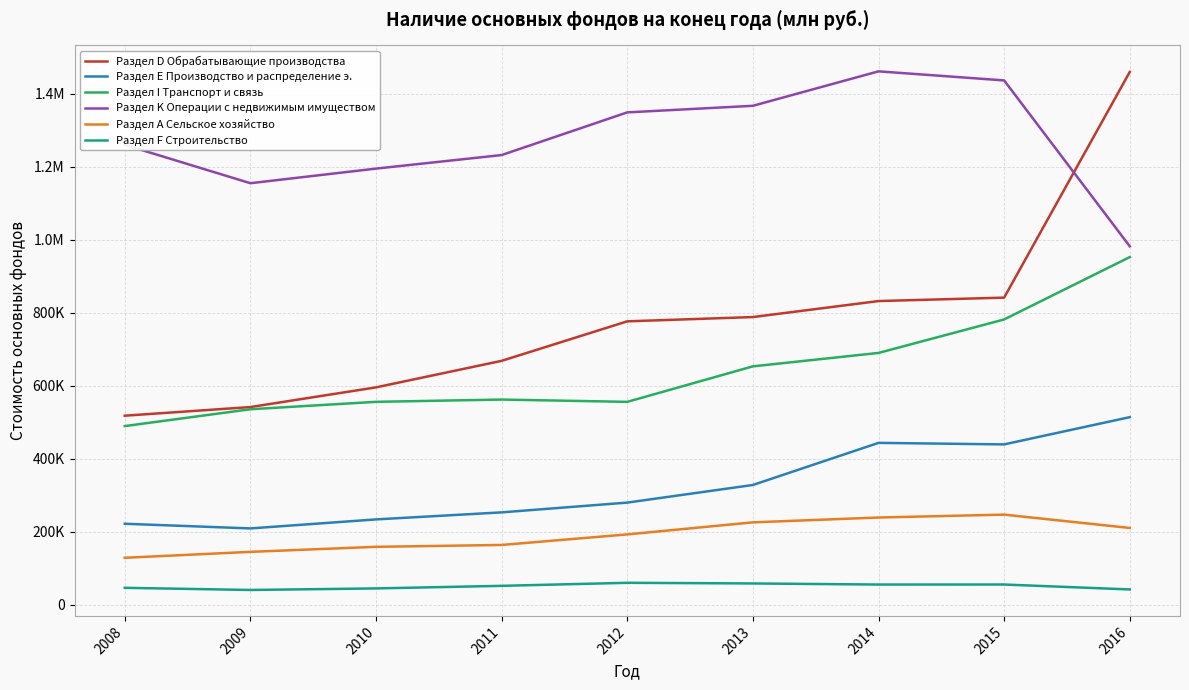

Which series has the largest total across all categories?

Раздел K Операции с недвижимым имуществом